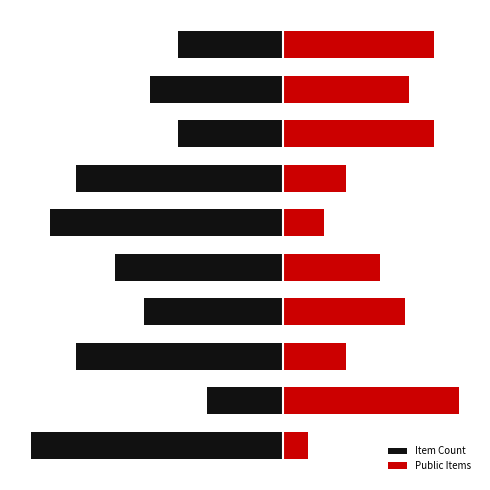

At how many categories does at least one series exceed 0?

10